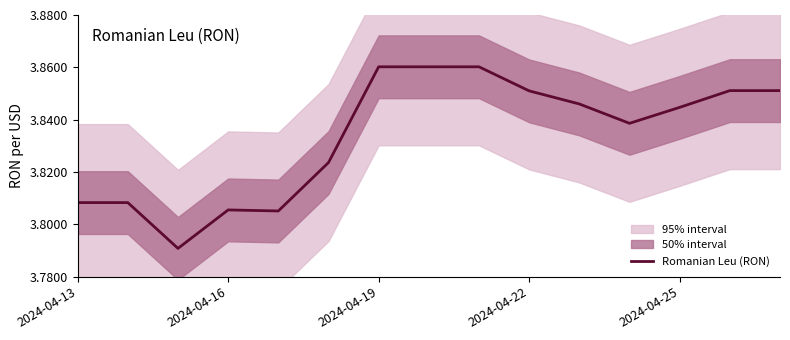

The value of Romanian Leu (RON) at 2024-04-22 is 6.3. True or false?

False